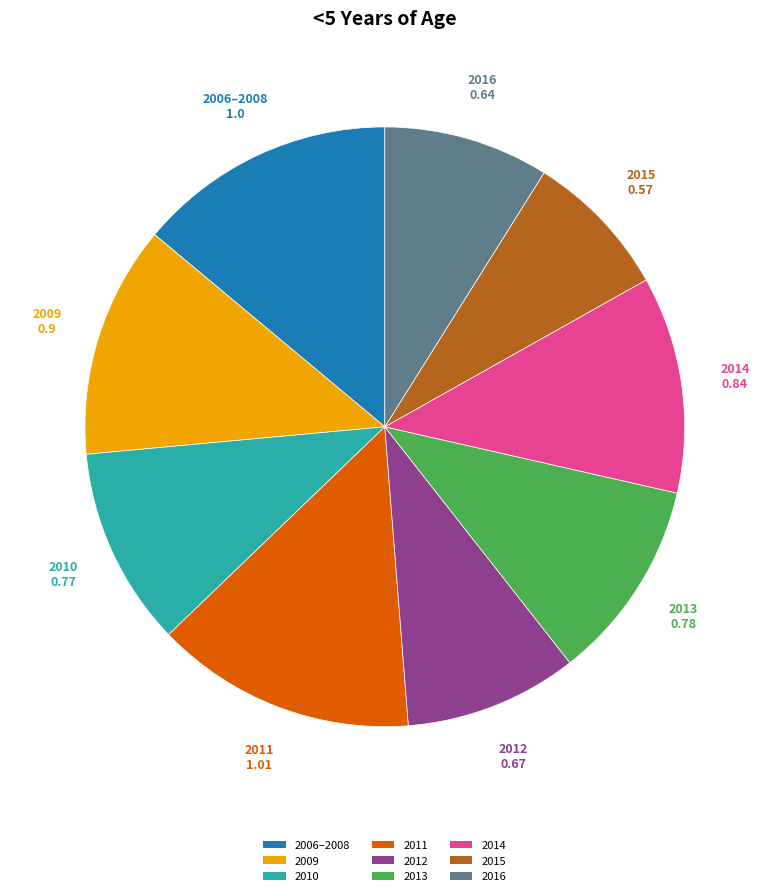

Do 2011 and 2006–2008 together represent more than half of the pie?

No